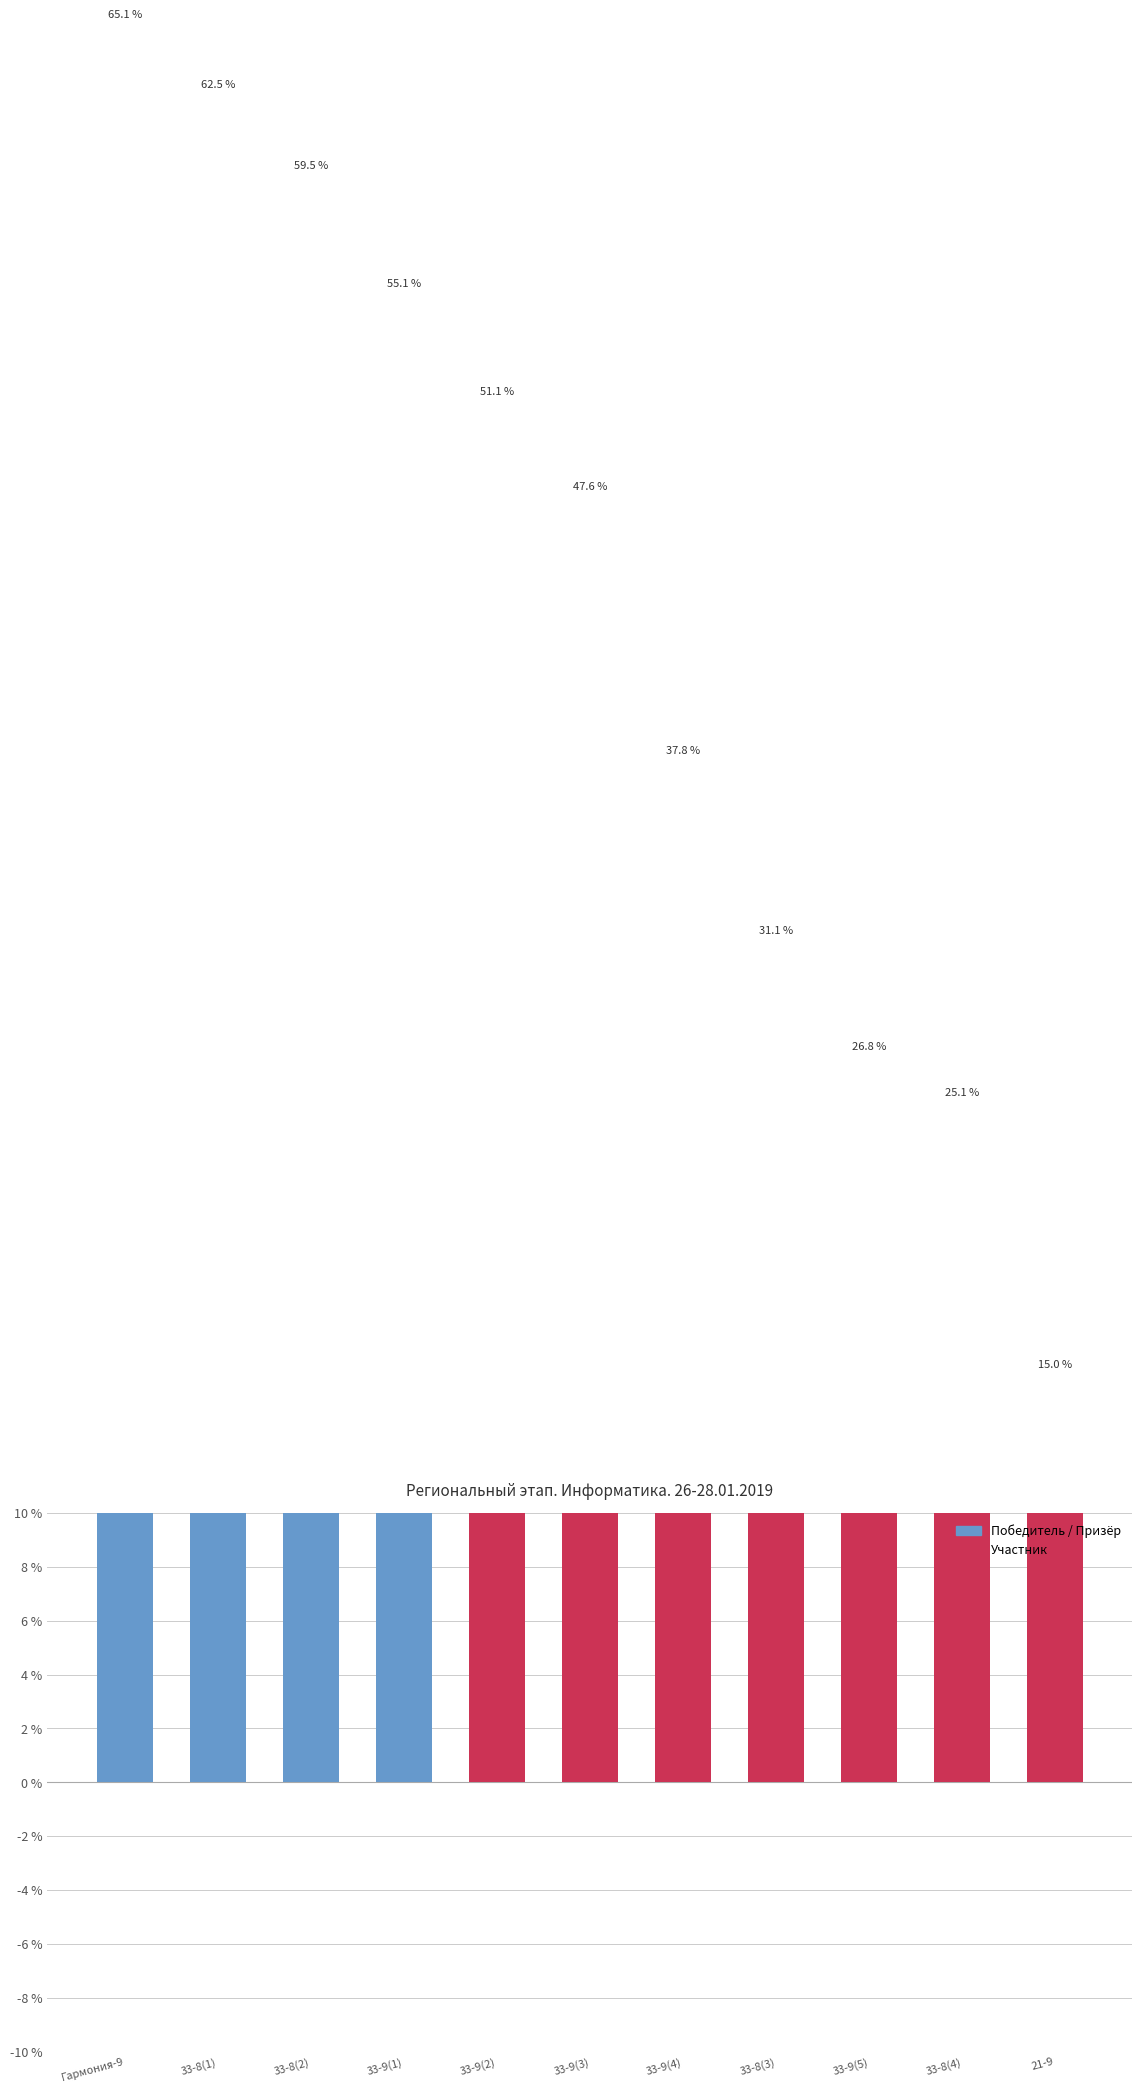

What is the sum of the values at 33-9(3) and 33-8(4)?

72.7